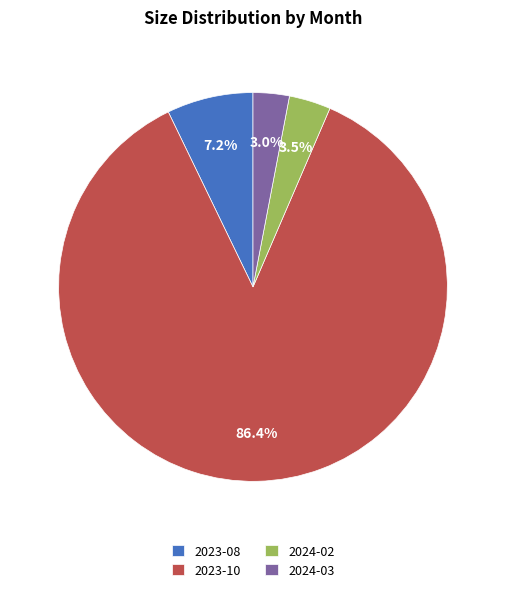

Count the number of slices in the pie.

4